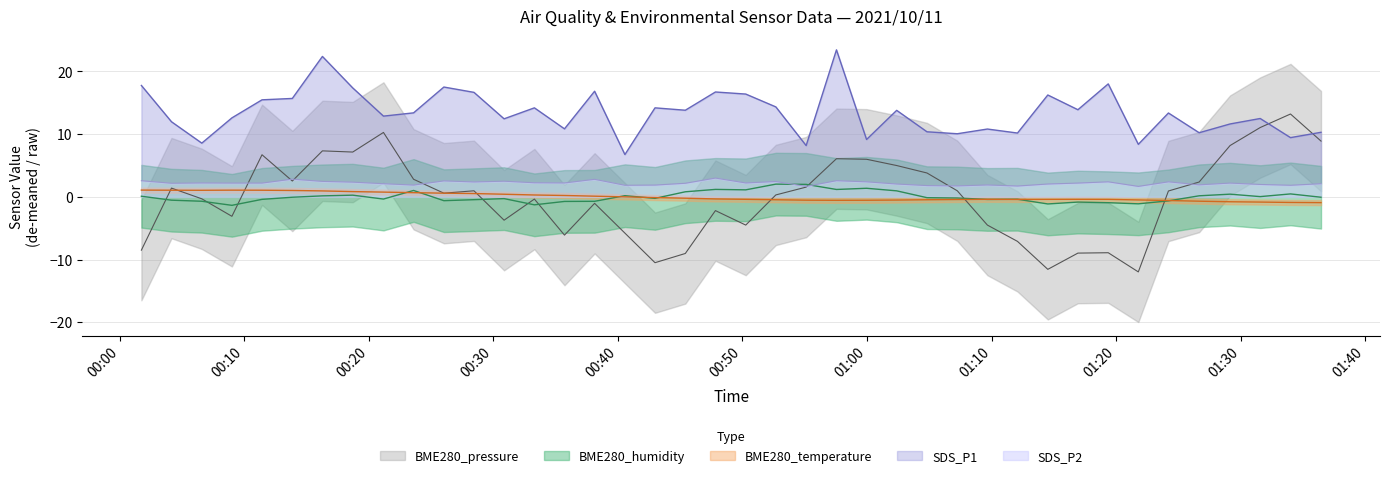

What are all the series names shown in the legend?

BME280_pressure, BME280_humidity, BME280_temperature, SDS_P1, SDS_P2